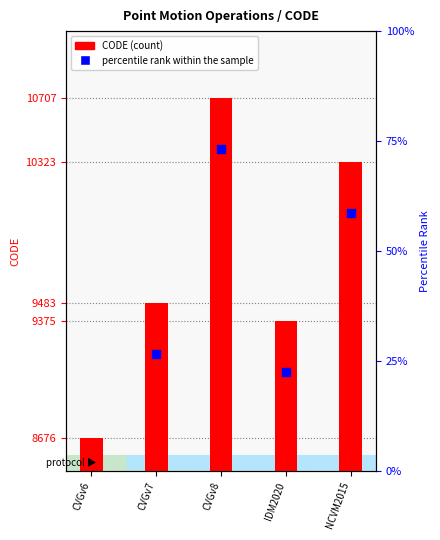

What is the total value across all series at CVGv7?

18661.3